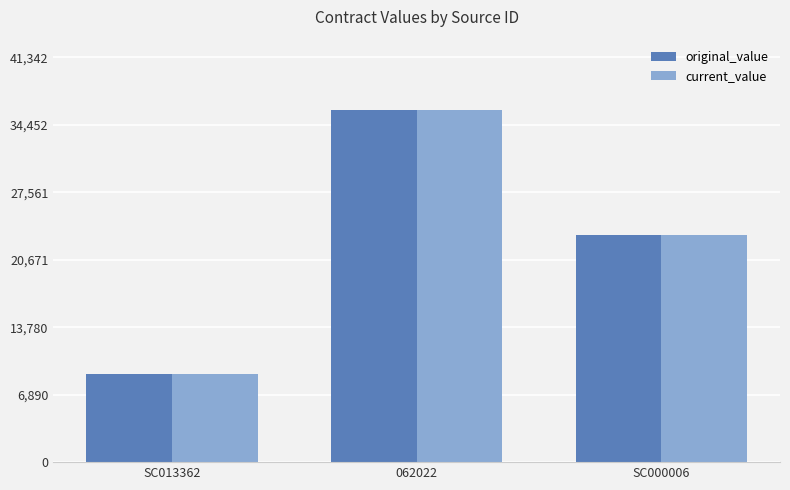

At which label is current_value closest to 22475?

SC000006